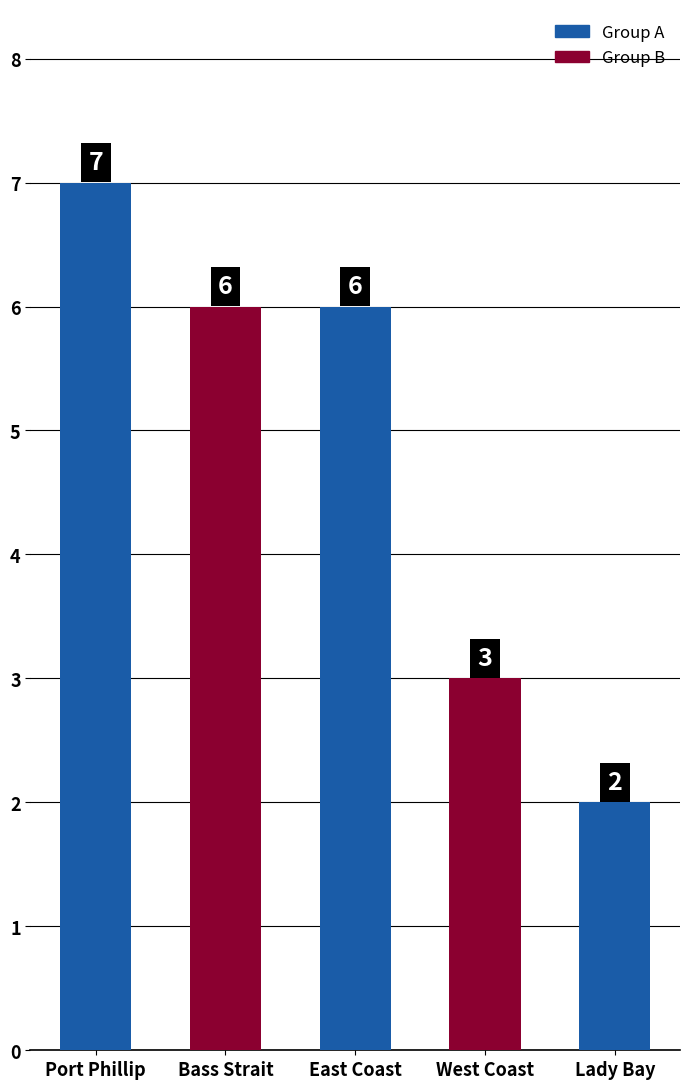

Count the values in the range 3 to 6.

3